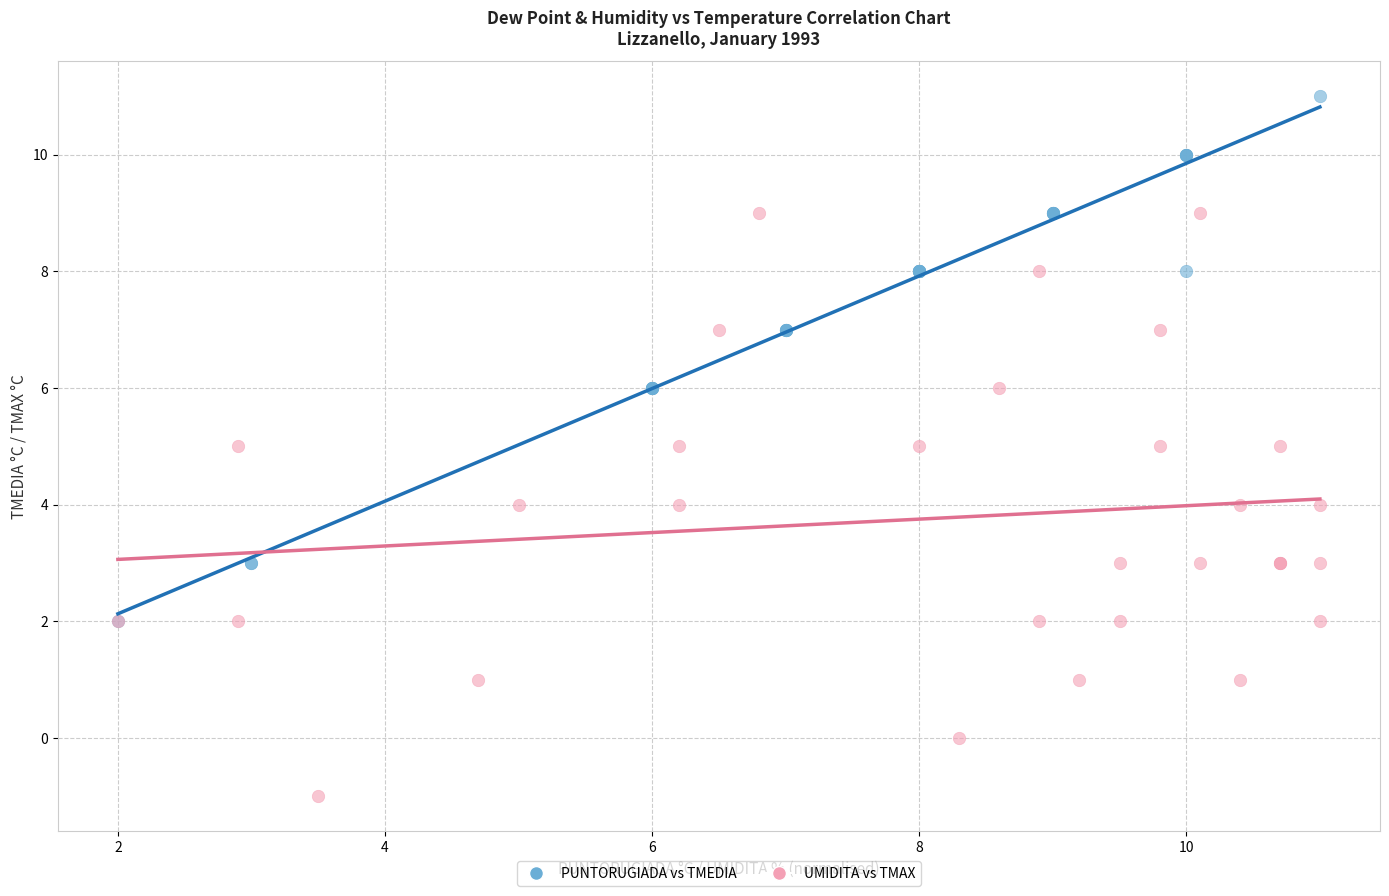

Which series reaches the maximum Y coordinate?

PUNTORUGIADA vs TMEDIA